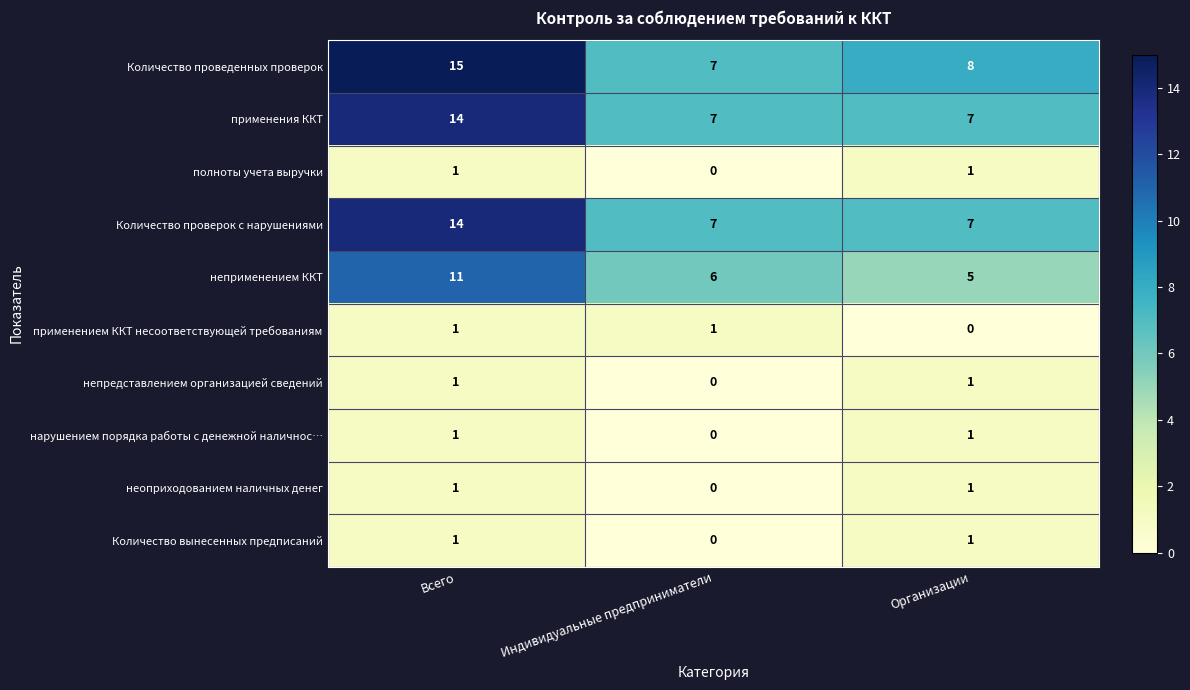

What is the maximum value shown in the chart?

15